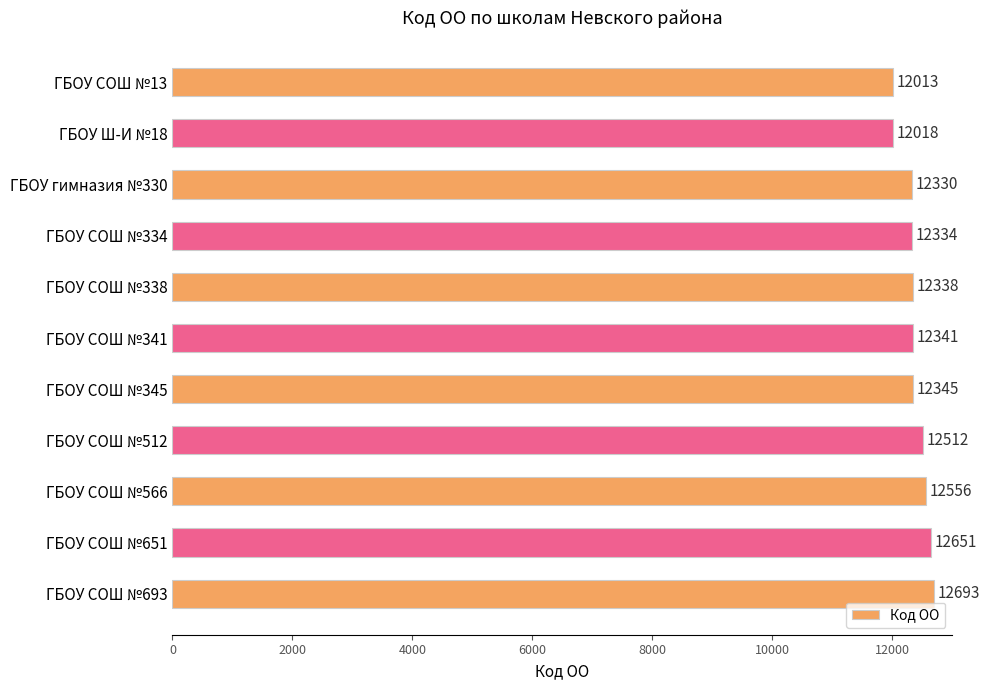

The chart shows a value of 5504 at ГБОУ СОШ №338. True or false?

False